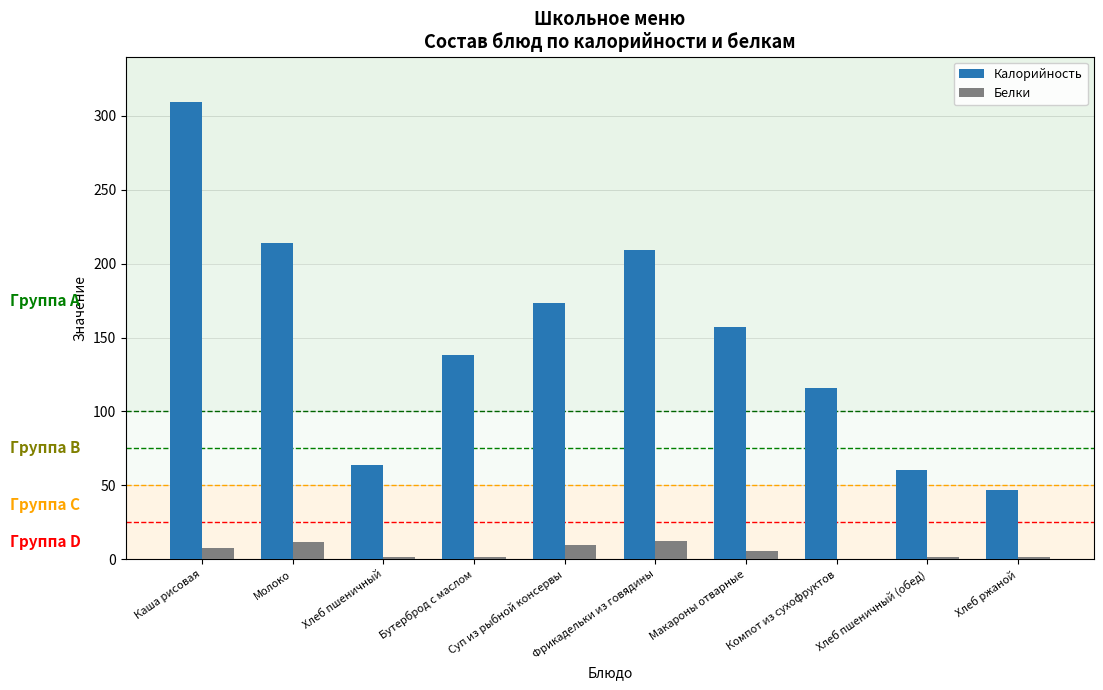

Between Суп из рыбной консервы and Фрикадельки из говядины, which series saw the biggest shift?

Калорийность